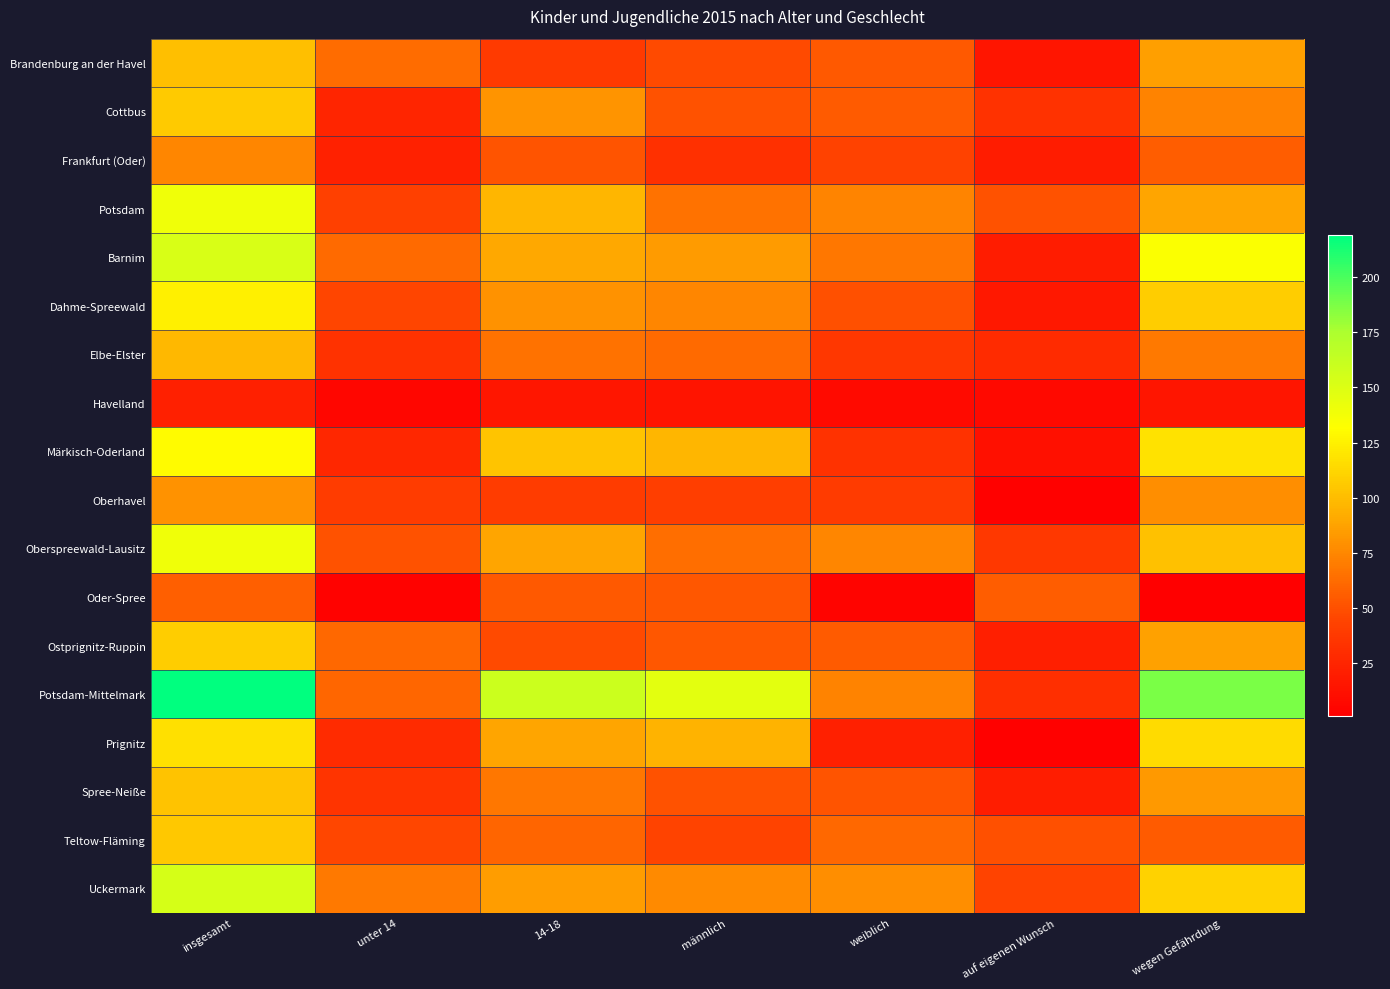

What is the greatest value displayed?

219